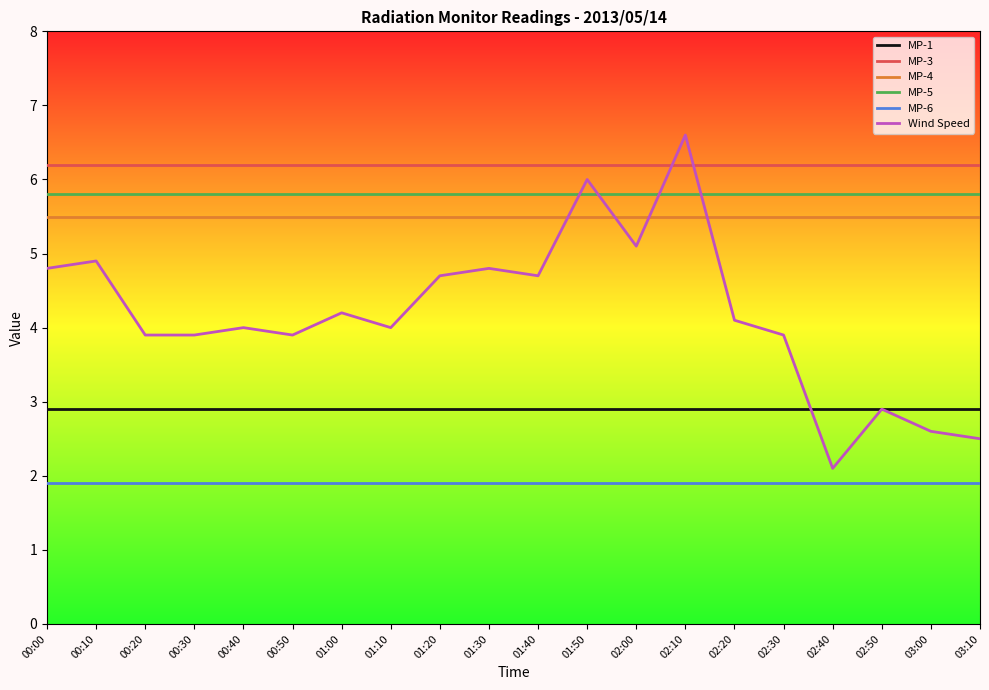

What position from the right is 01:40?

10